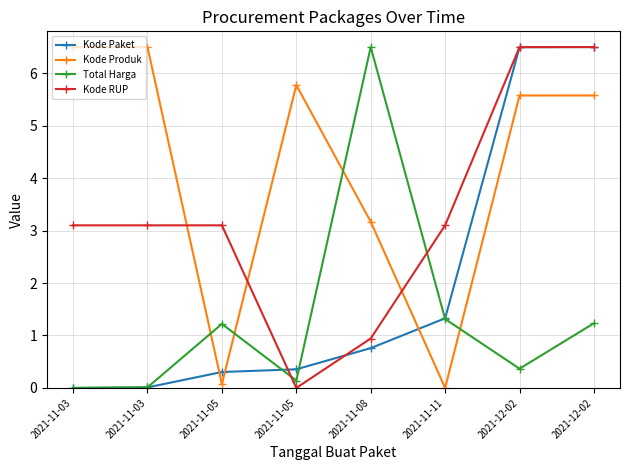

What is the approximate value of Kode Paket at 2021-12-02?

6.5